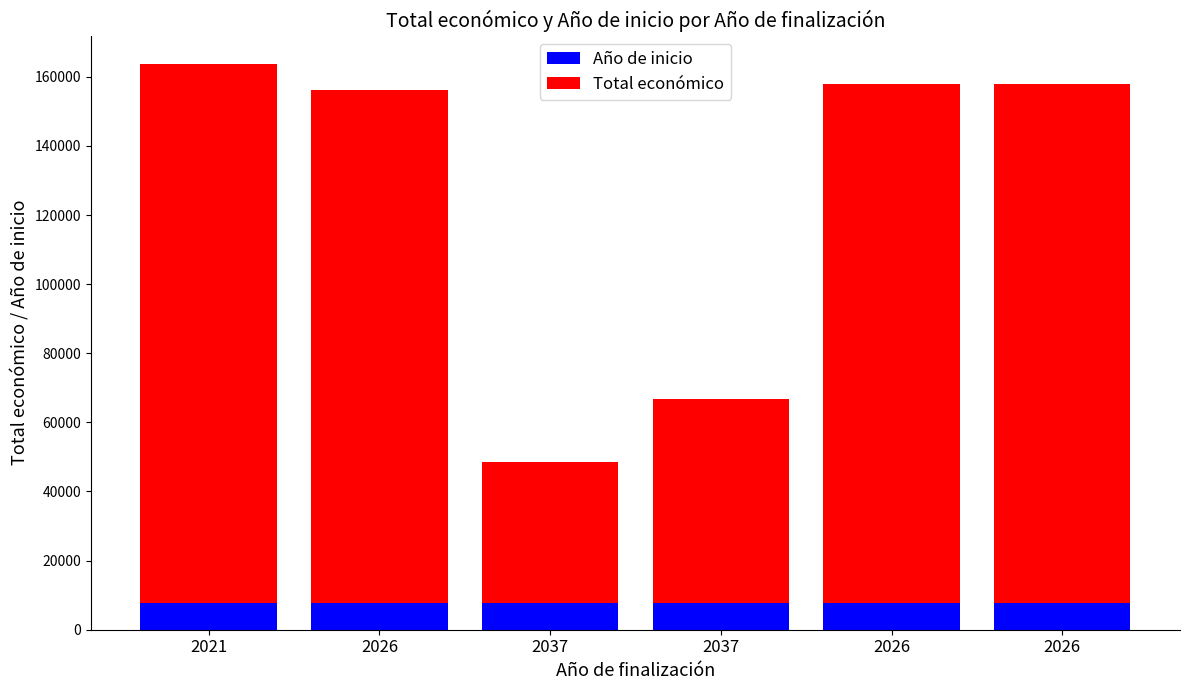

Rank the series at 2037 from highest to lowest value.

Total económico, Año de inicio